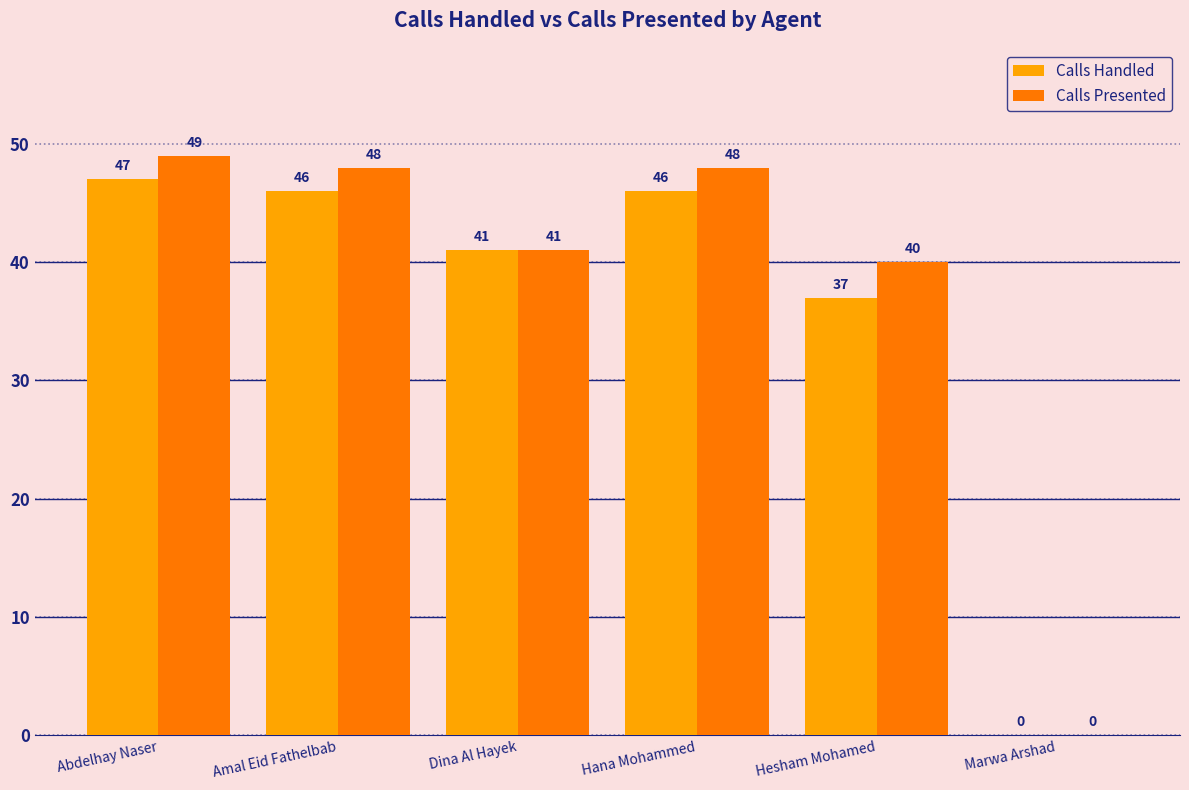

Where is Calls Presented nearest to the value 24?

Hesham Mohamed